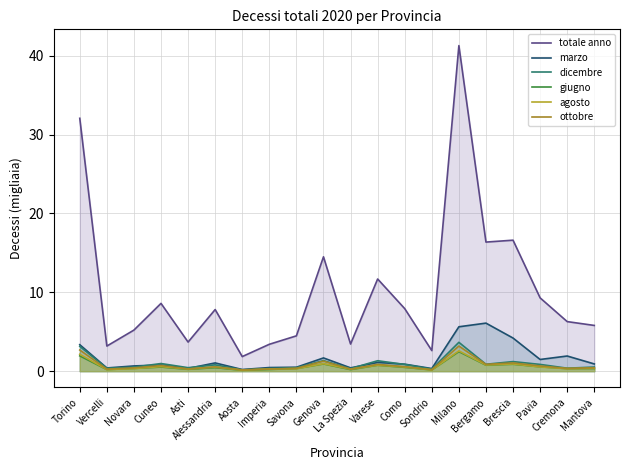

True or false: agosto and marzo intersect in this chart.

False